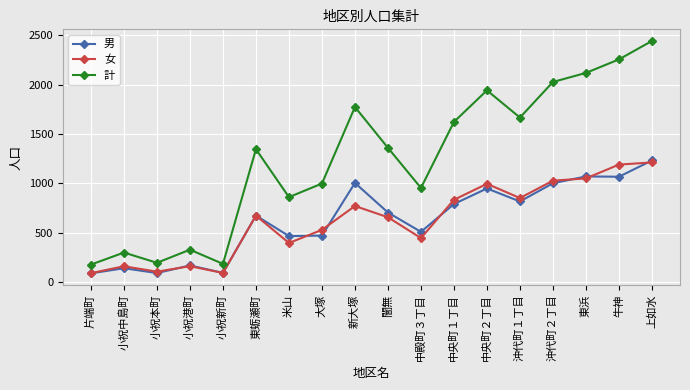

What is the sum of all 女 values?

11228